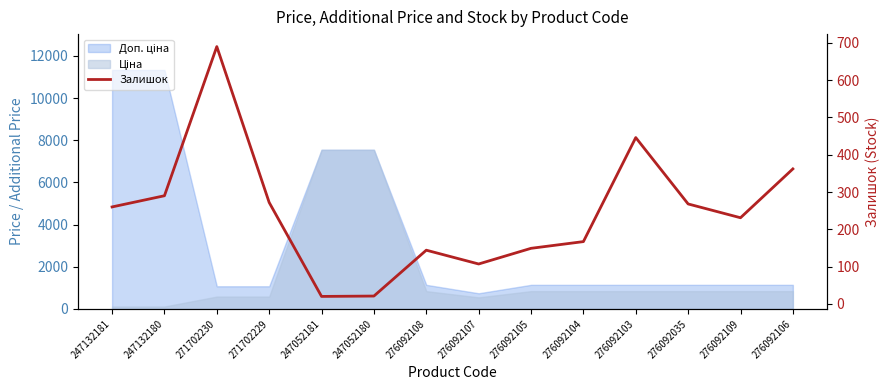

Where is the data nearest to the value 355?

276092106